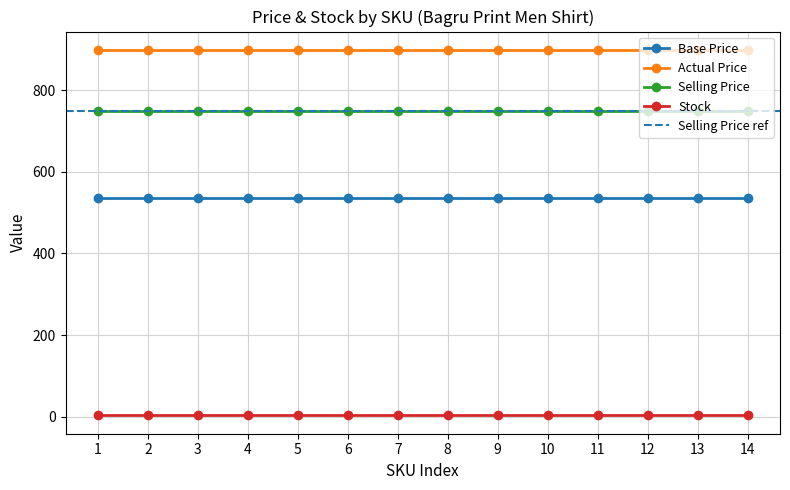

List the series in order of their peak value, lowest first.

Stock, Base Price, Selling Price, Actual Price